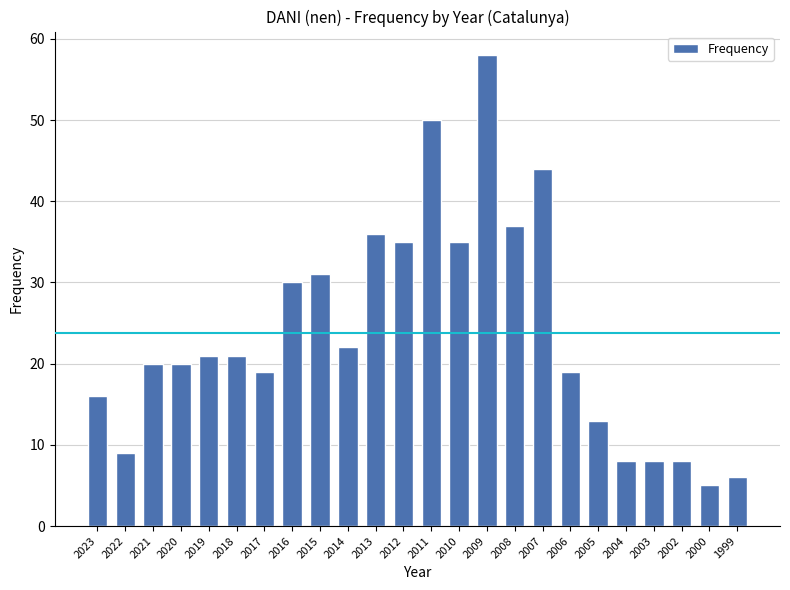

Are the bars grouped side by side (vs. stacked)?

No